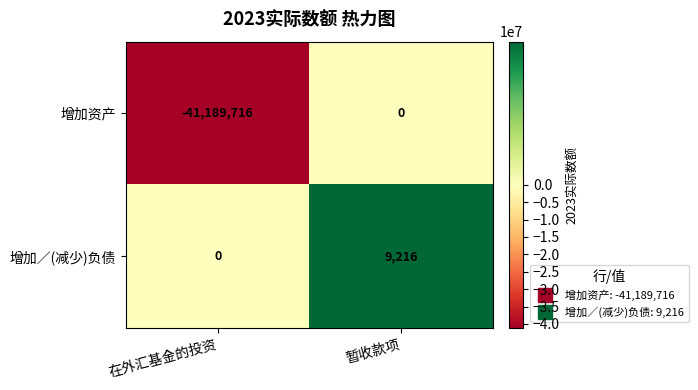

What is the maximum value shown in the chart?

9216